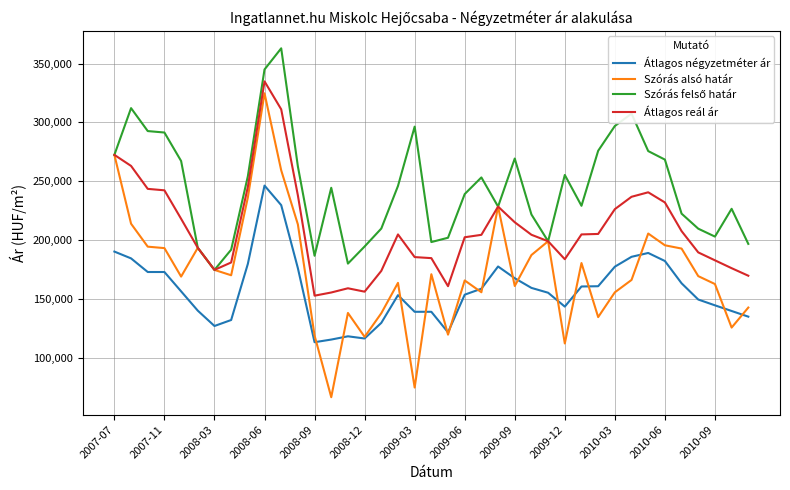

Which series has the widest spread of values?

Szórás alsó határ